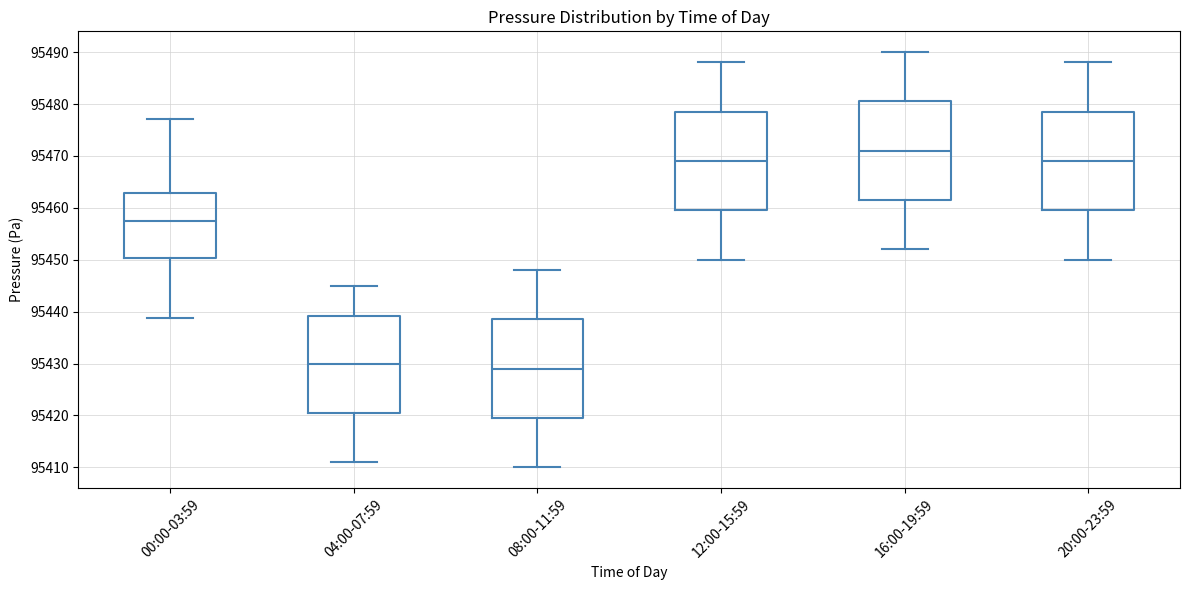

Reading left to right, read every box against the y-axis: the position of its median line, the range the box covers, and the ends of its whiskers. The values are not printed on the chart, so give them approximately, as read against the axis.

00:00-03:59: median 95457, box 95450 to 95463, whiskers 95439 to 95477
04:00-07:59: median 95430, box 95421 to 95439, whiskers 95411 to 95445
08:00-11:59: median 95429, box 95420 to 95439, whiskers 95410 to 95448
12:00-15:59: median 95469, box 95460 to 95479, whiskers 95450 to 95488
16:00-19:59: median 95471, box 95462 to 95481, whiskers 95452 to 95490
20:00-23:59: median 95469, box 95460 to 95479, whiskers 95450 to 95488